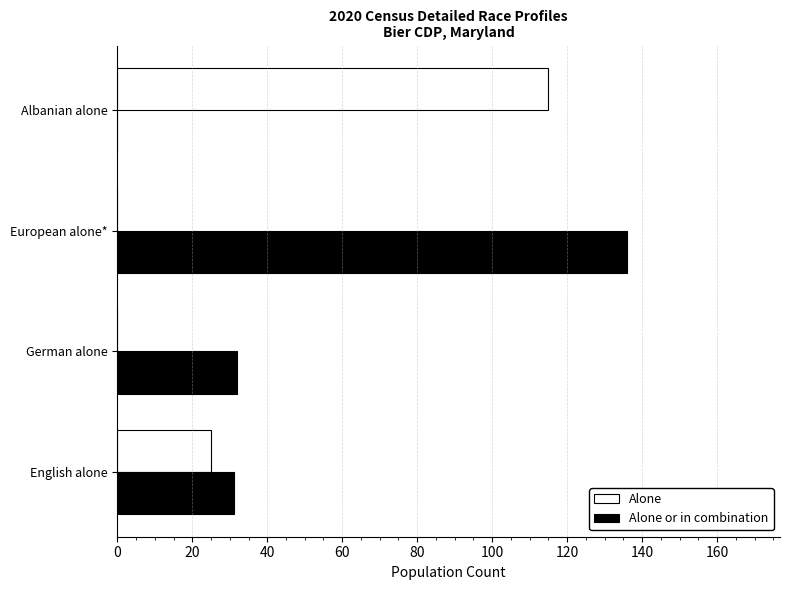

What is the maximum value for Alone?

115